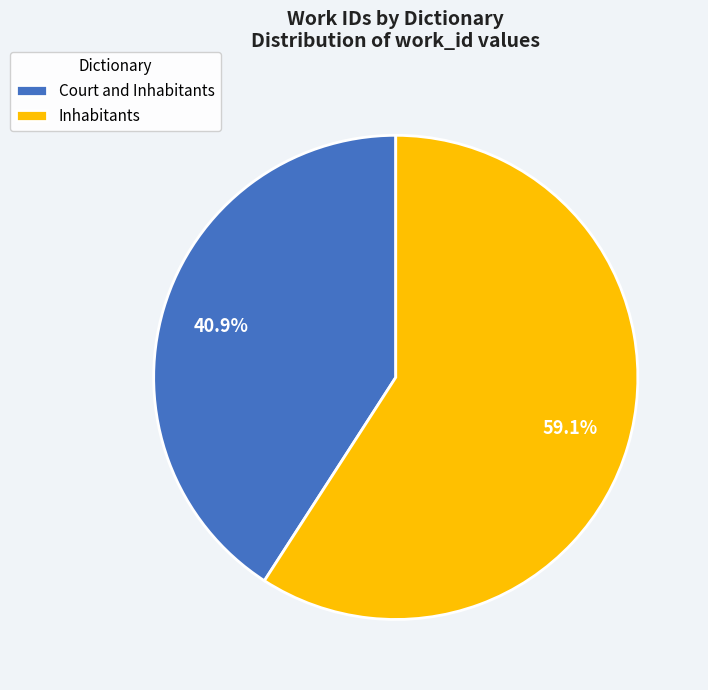

To the nearest percent, what percentage of the pie is Court and Inhabitants?

41%